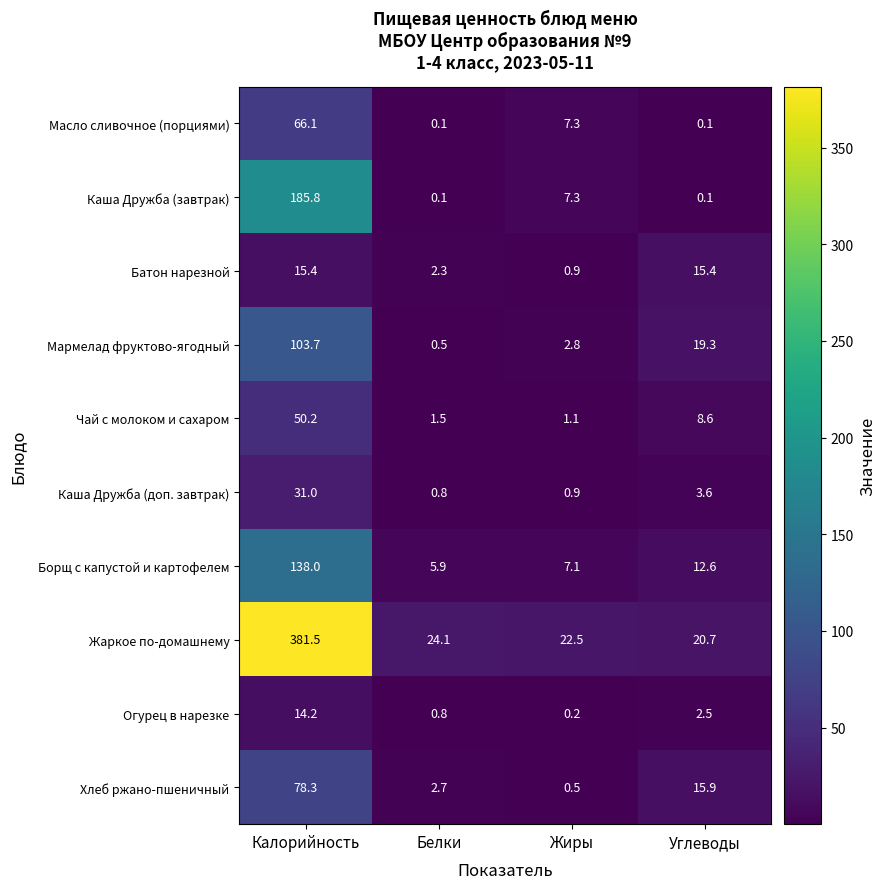

What is the average value of the Батон нарезной series?

8.5